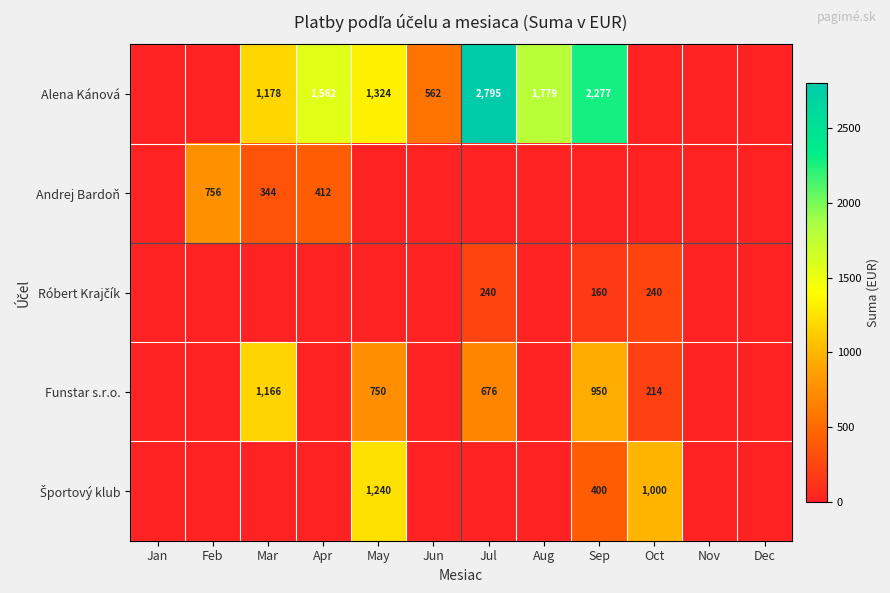

Is it true that Andrej Bardoň equals 357.6 at Feb?

False